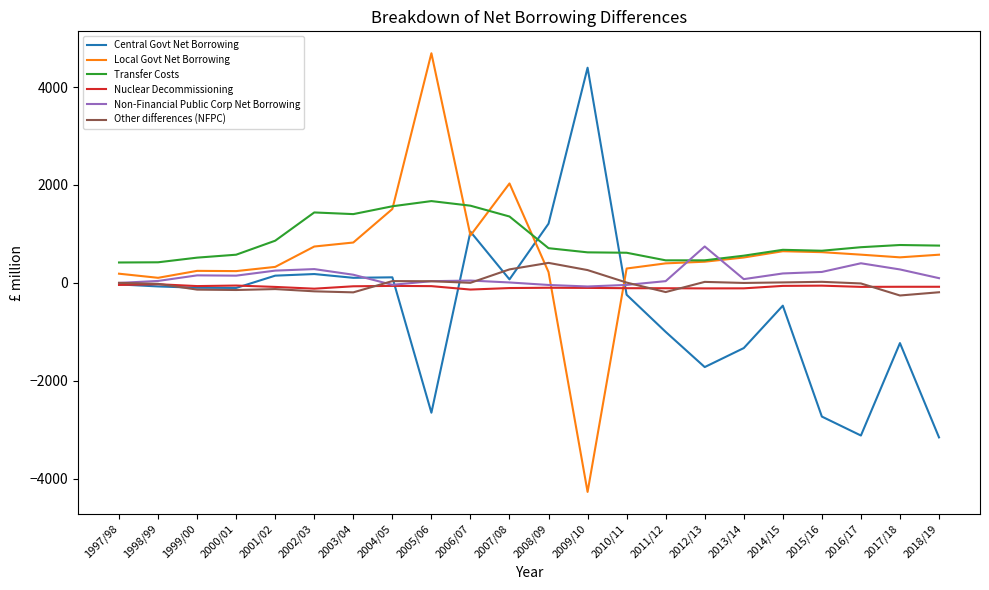

After their last crossing, which series has the higher values: Local Govt Net Borrowing or Other differences (NFPC)?

Local Govt Net Borrowing